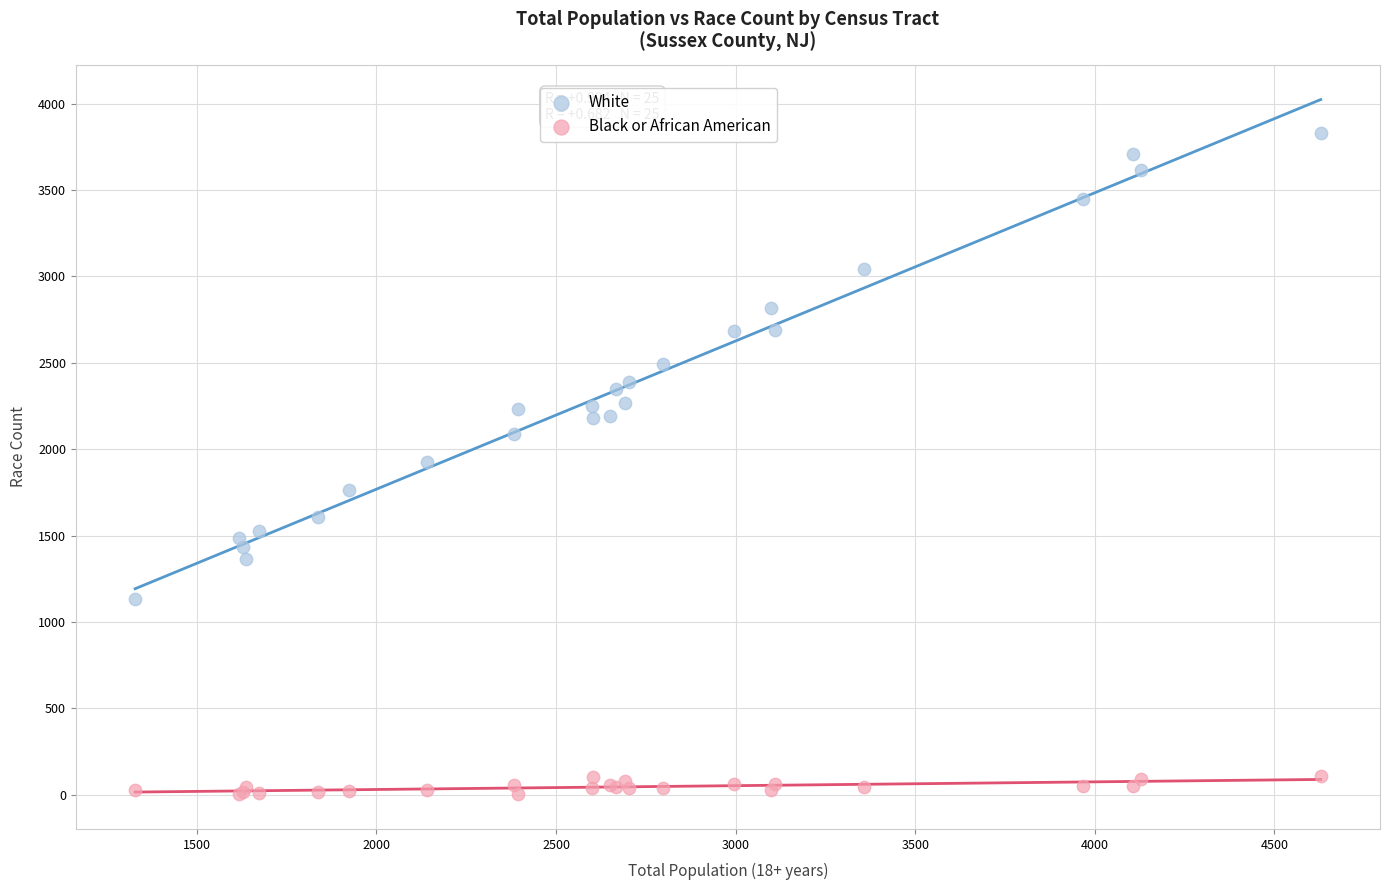

Which series has the largest Y range (max minus min)?

White